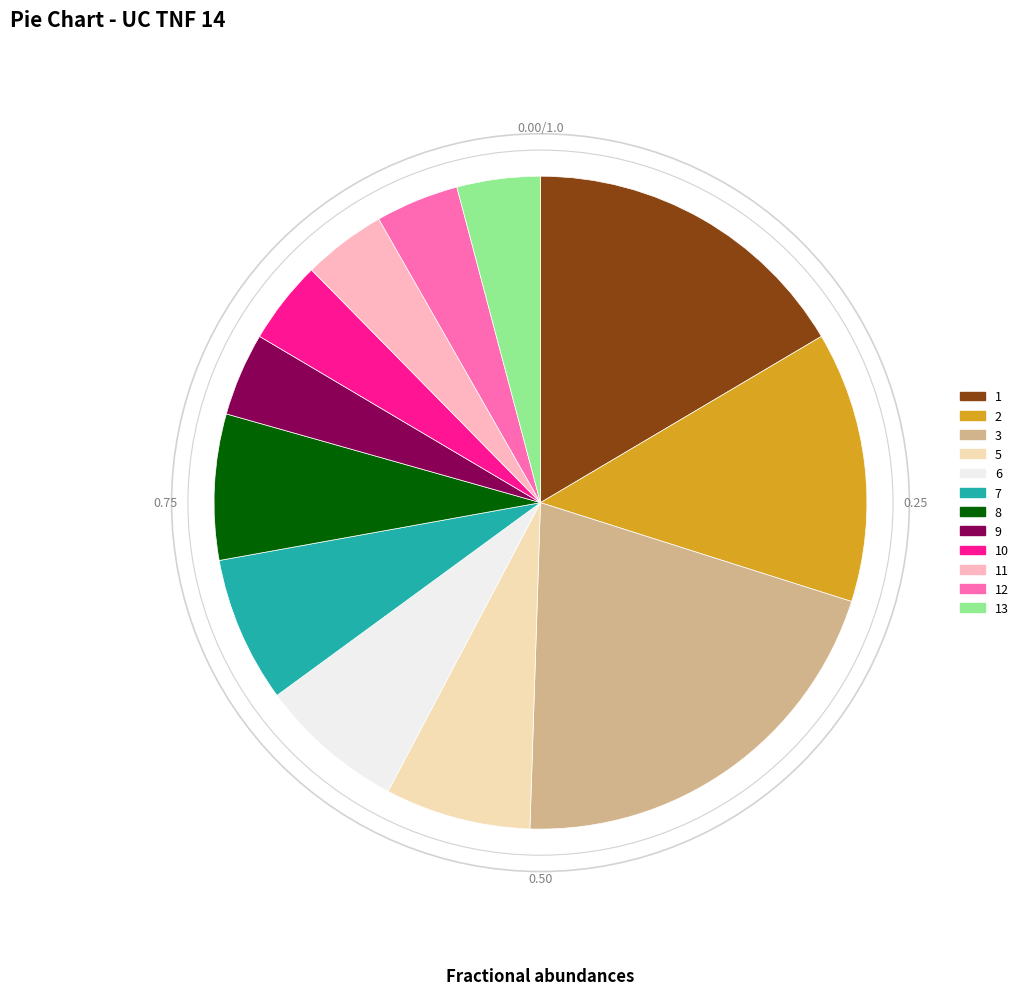

Is the sum of 11 and 1 greater than half?

No